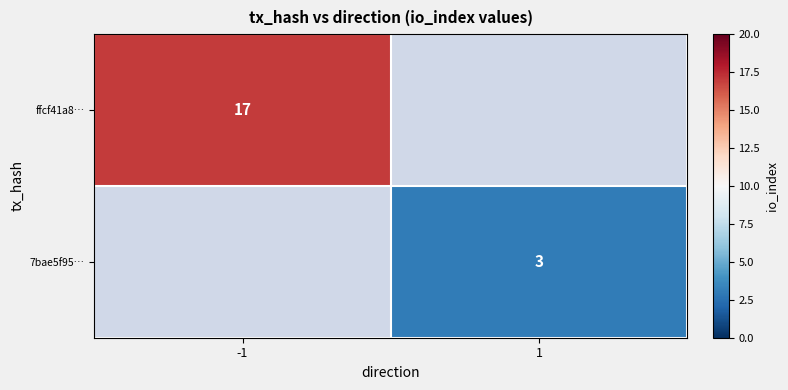

How many categories are shown in the chart?

2